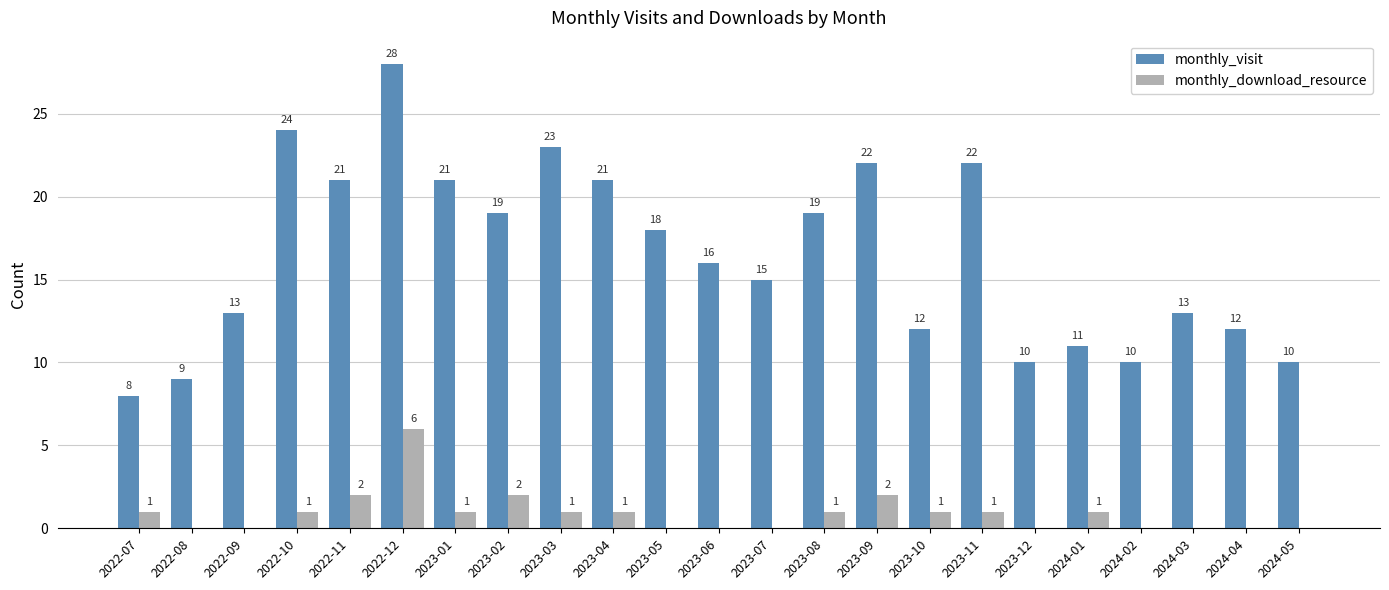

The value of monthly_visit at 2022-11 is 28. True or false?

False